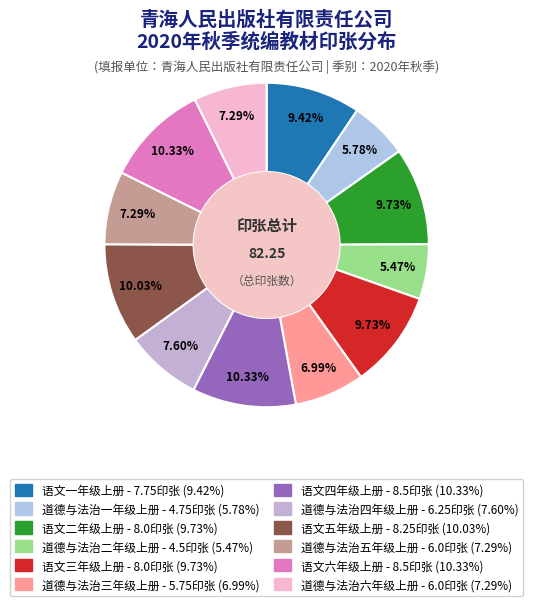

Does 语文一年级上册 represent more than half of the total?

No